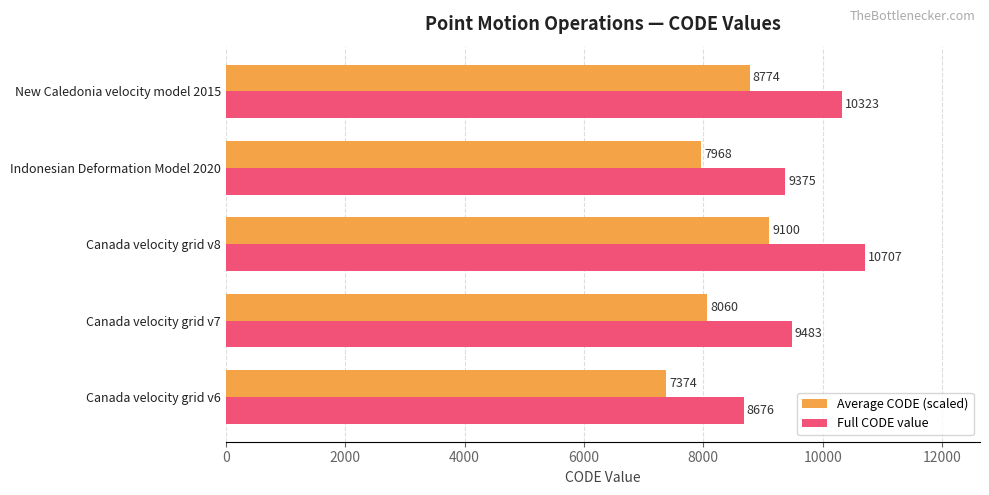

Rank the series by their average value, from lowest to highest.

Average CODE (scaled), Full CODE value